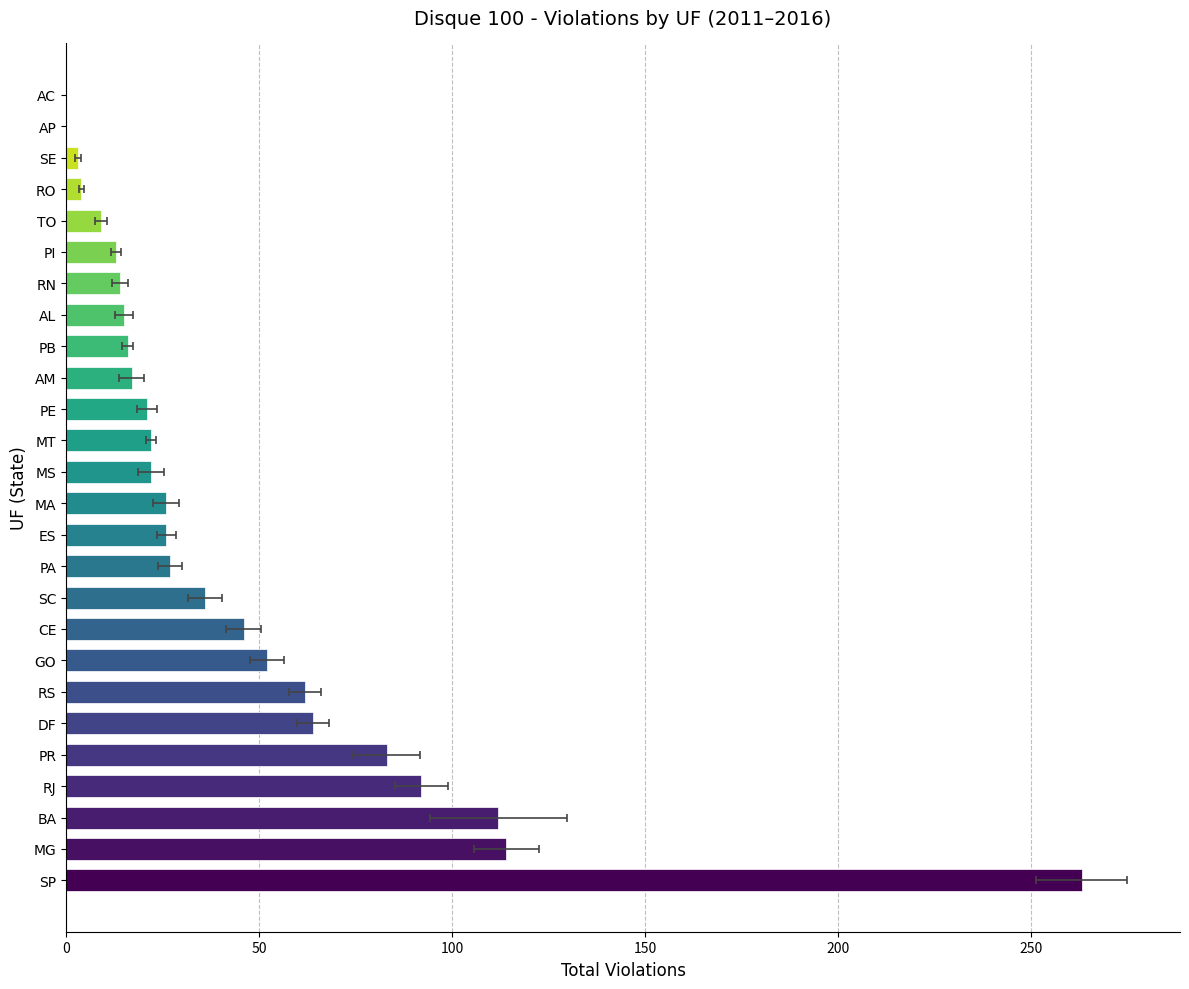

Reading left to right, list all the values displayed in this chart.

263	114	112	92	83	64	62	52	46	36	27	26	26	22	22	21	17	16	15	14	13	9	4	3	0	0